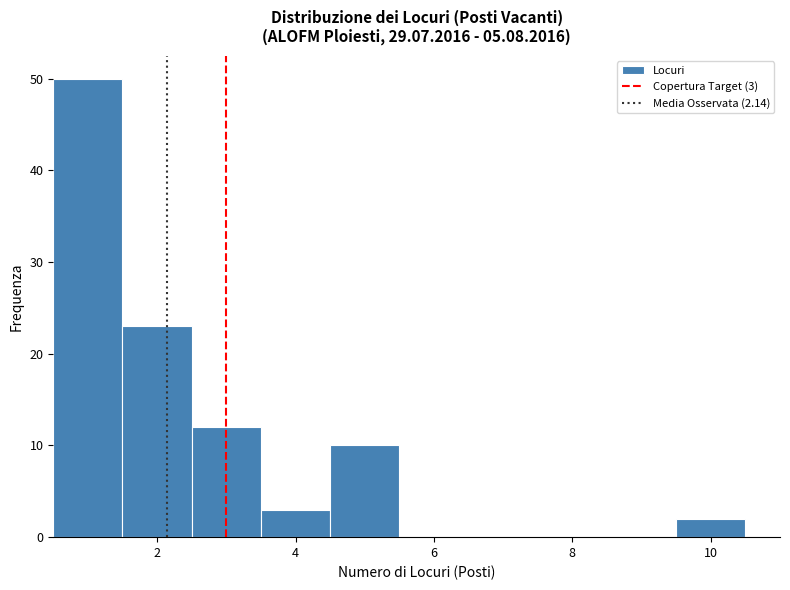

Which range on the x-axis has the tallest bar?

0.5 to 1.5